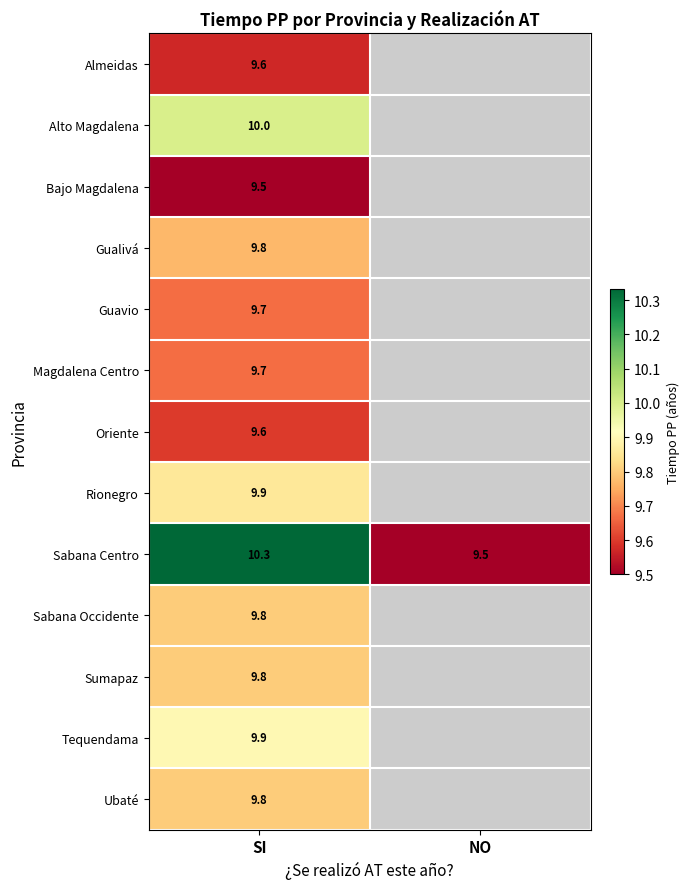

What is the minimum value shown in the chart?

9.5